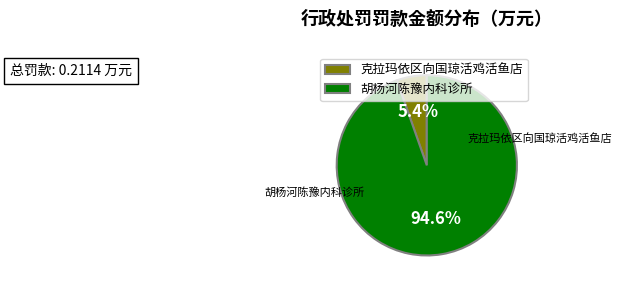

Is it true that 克拉玛依区向国琼活鸡活鱼店 is 11% of the pie?

False